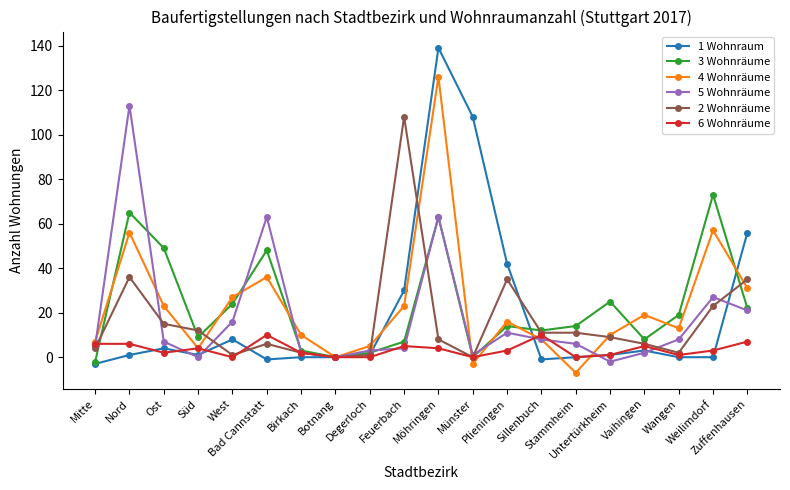

What is the difference between the 1 Wohnraum values at Möhringen and Nord?

138